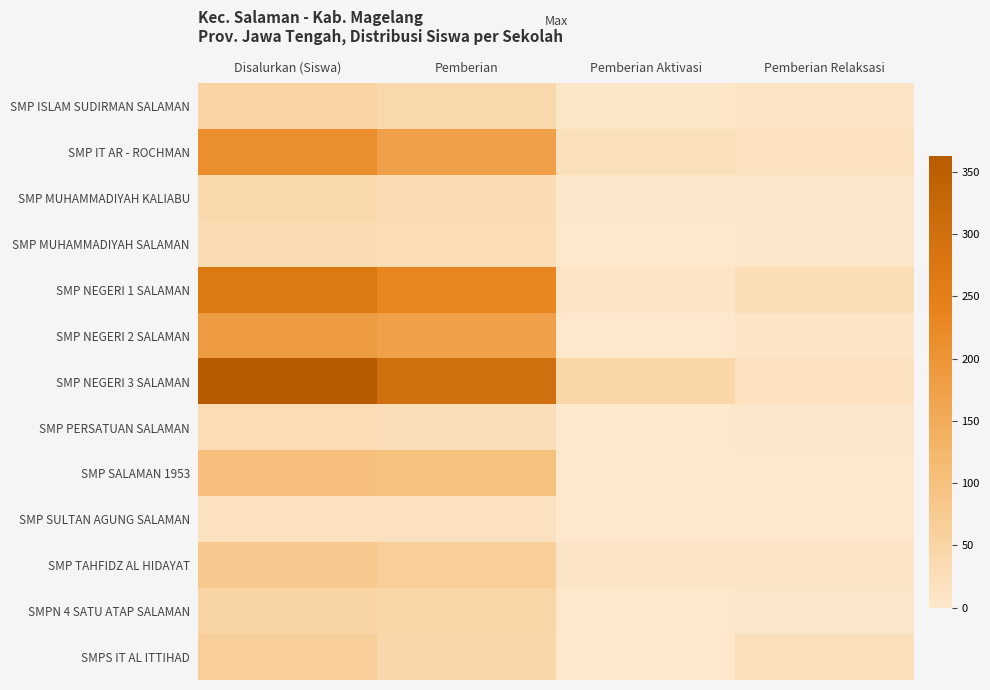

Which series has the widest spread of values?

SMP NEGERI 3 SALAMAN